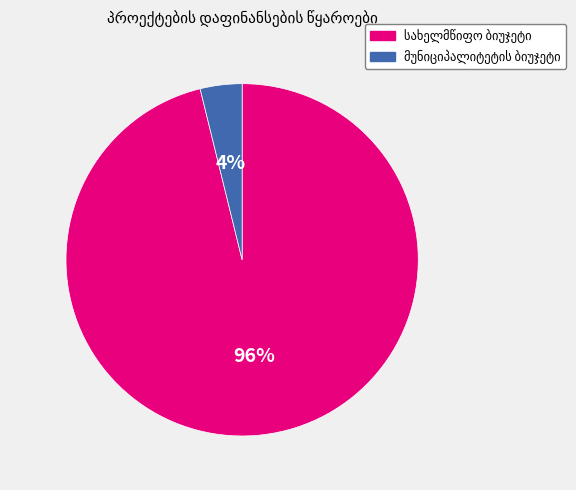

Is there a majority slice in this chart?

Yes